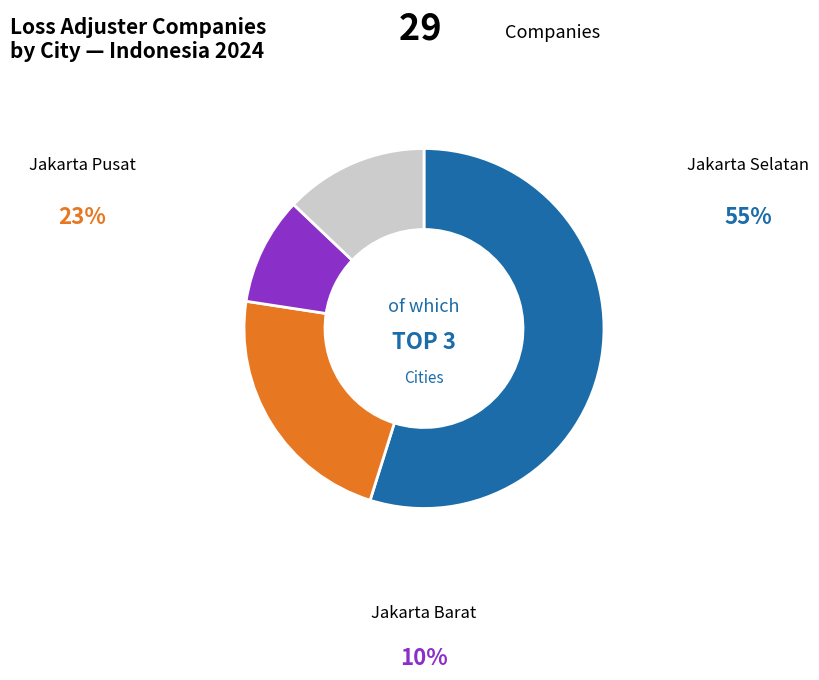

Is there any slice that represents more than half of the pie?

Yes